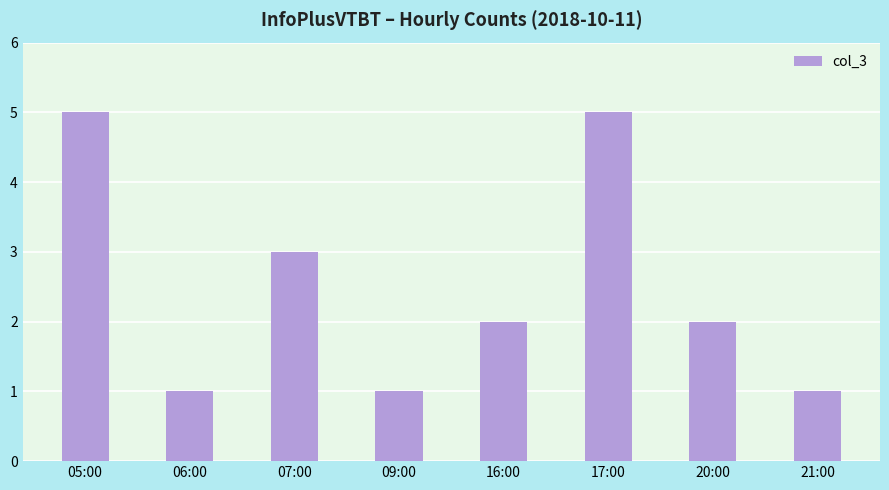

What is the smallest value displayed?

1